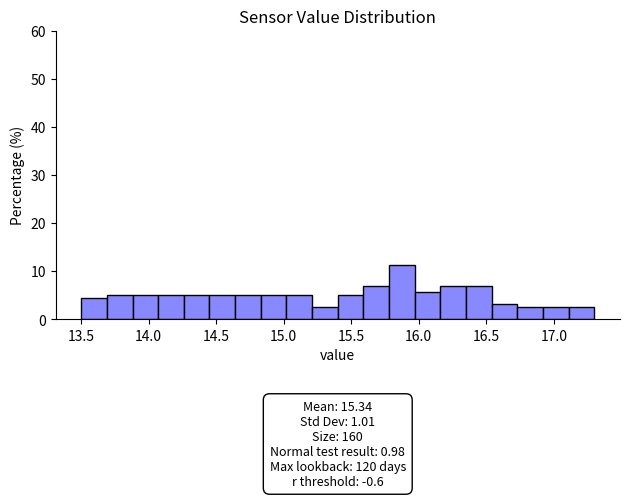

Around what value on the x-axis is the tallest bar? Give the approximate position of its centre, as read against the axis.

15.90